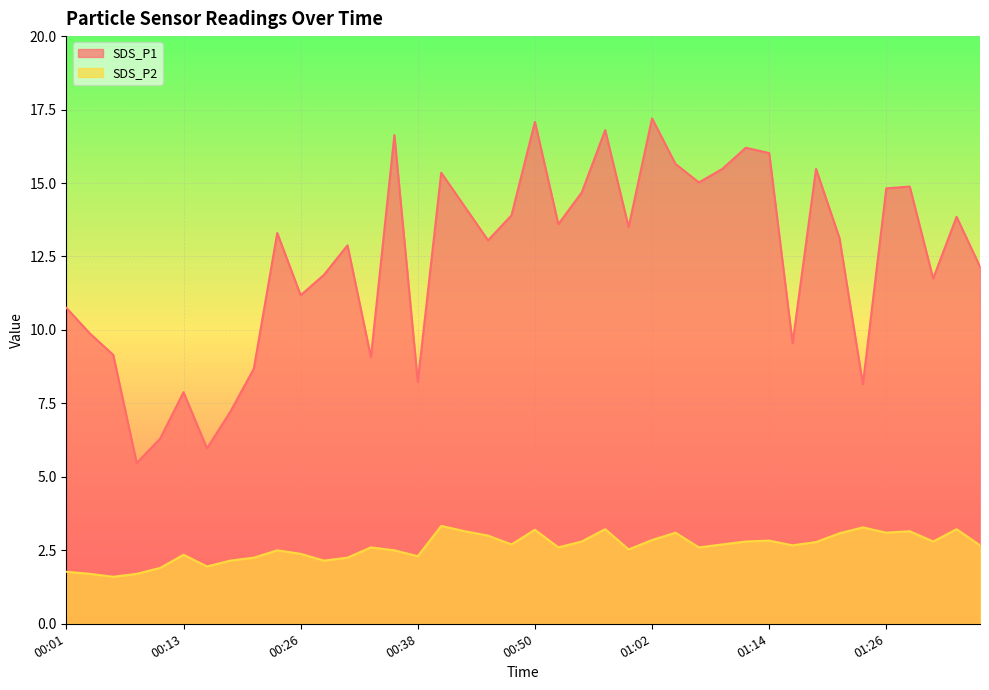

True or false: SDS_P1 has more than 1 interior local peaks.

True